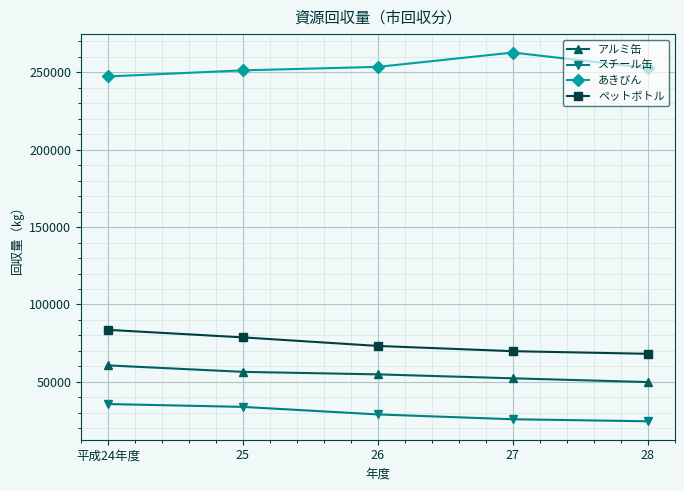

What is the label of the 1st point from the left?

平成24年度